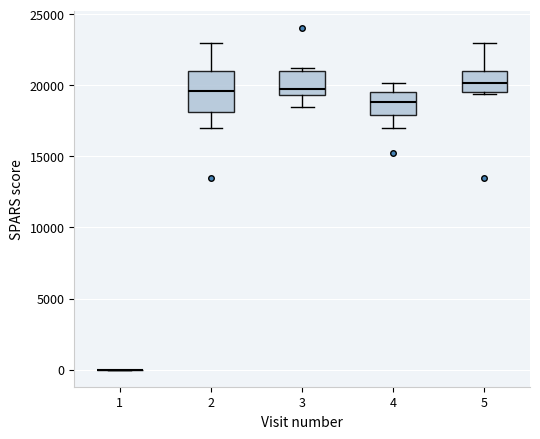

Comparing the boxes themselves (not the whiskers), which one is the tallest?

2